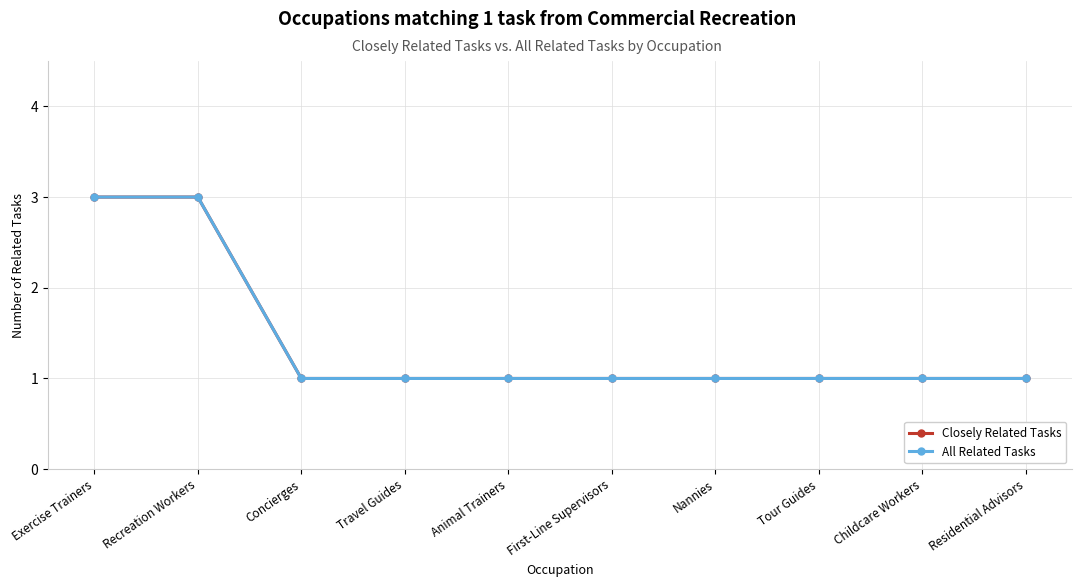

Which series has the largest range (max minus min)?

Closely Related Tasks